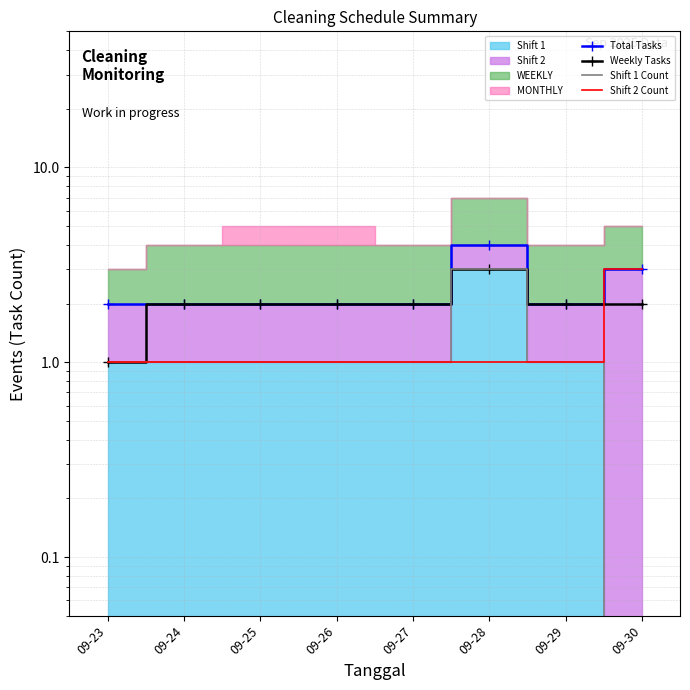

Reading left to right, extract all data points from this chart.

Total Tasks: 09-23=2	09-24=2	09-25=2	09-26=2	09-27=2	09-28=4	09-29=2	09-30=3
Weekly Tasks: 09-23=1	09-24=2	09-25=2	09-26=2	09-27=2	09-28=3	09-29=2	09-30=2
Shift 1 Count: 09-23=1	09-24=1	09-25=1	09-26=1	09-27=1	09-28=3	09-29=1	09-30=0
Shift 2 Count: 09-23=1	09-24=1	09-25=1	09-26=1	09-27=1	09-28=1	09-29=1	09-30=3